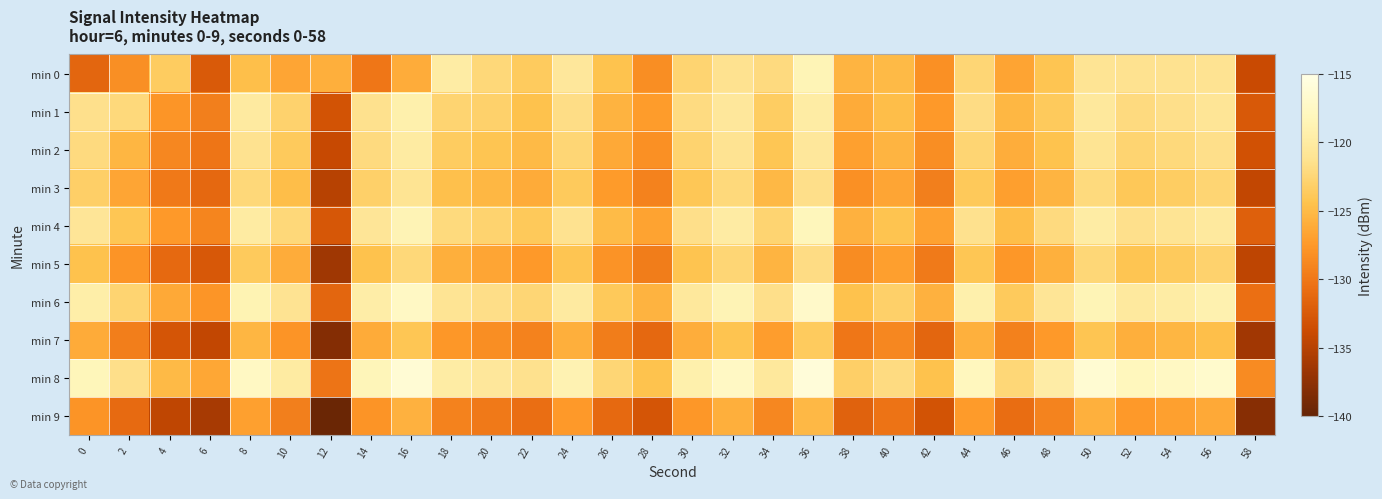

What is the greatest value displayed?

-115.9